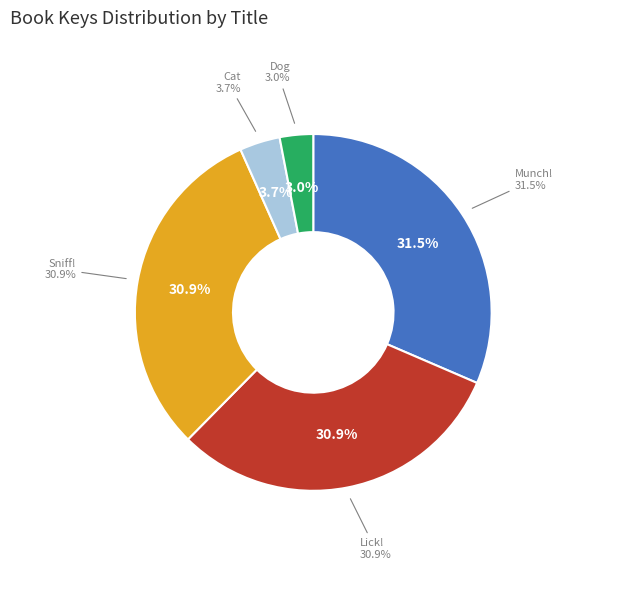

Count the number of slices in the pie.

5